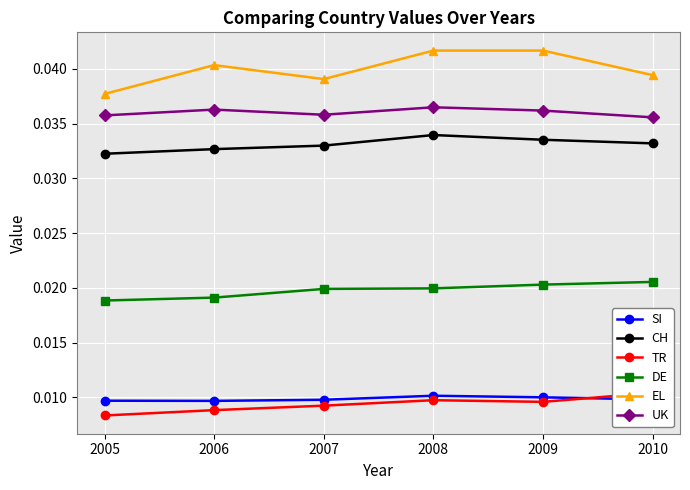

At which category is the sum across all series the highest?

2008